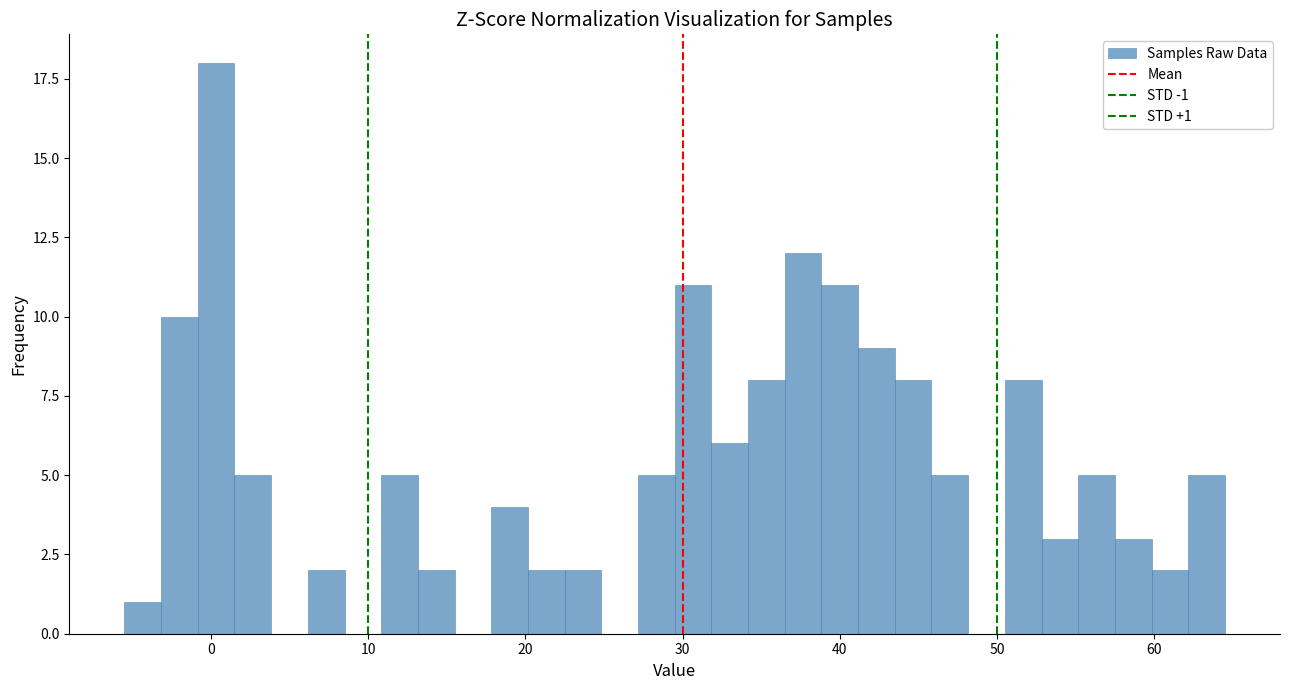

Read against the x-axis, roughly where is the centre of the tallest bar?

0